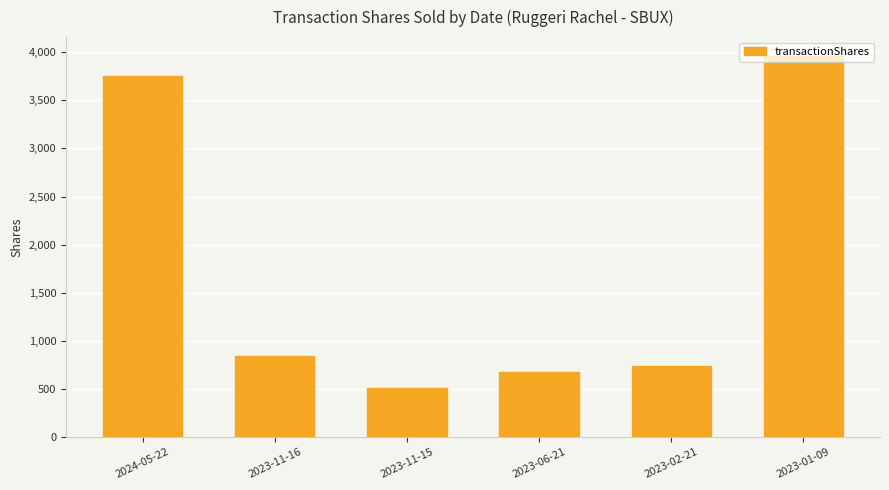

The chart shows a value of 3750 at 2024-05-22. True or false?

True